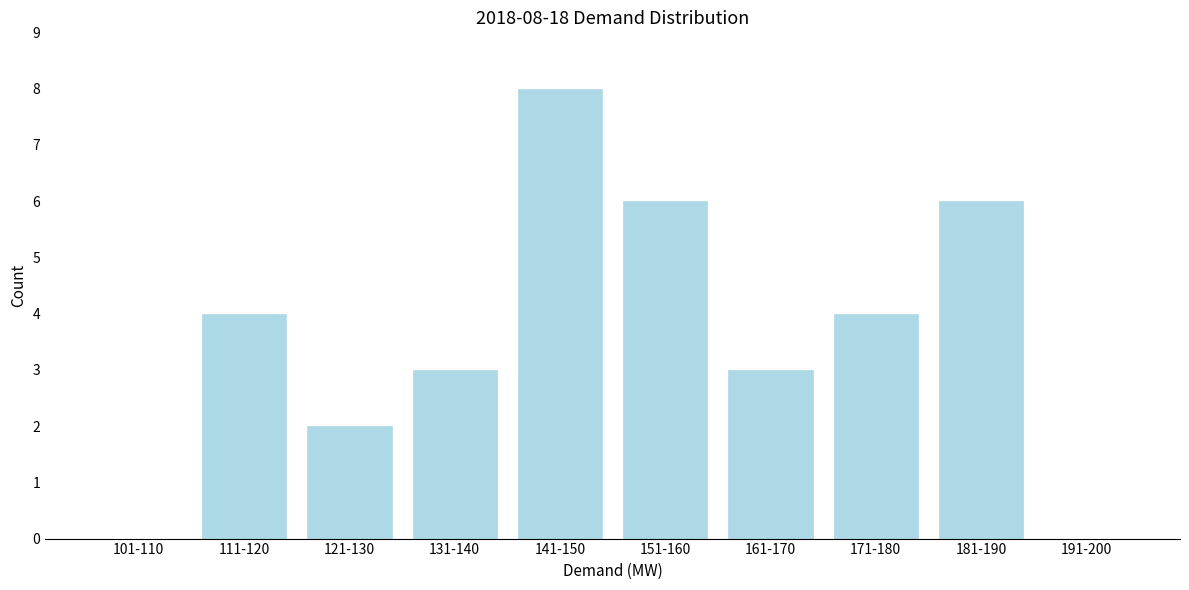

Reading left to right, list all the values displayed in this chart.

101-110=0	111-120=4	121-130=2	131-140=3	141-150=8	151-160=6	161-170=3	171-180=4	181-190=6	191-200=0